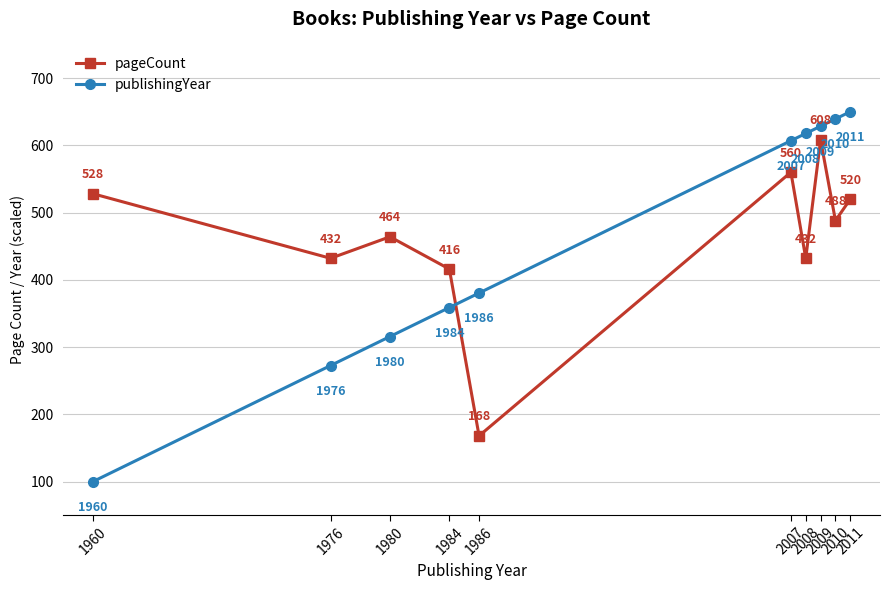

How many interior local valleys does the pageCount series have?

4